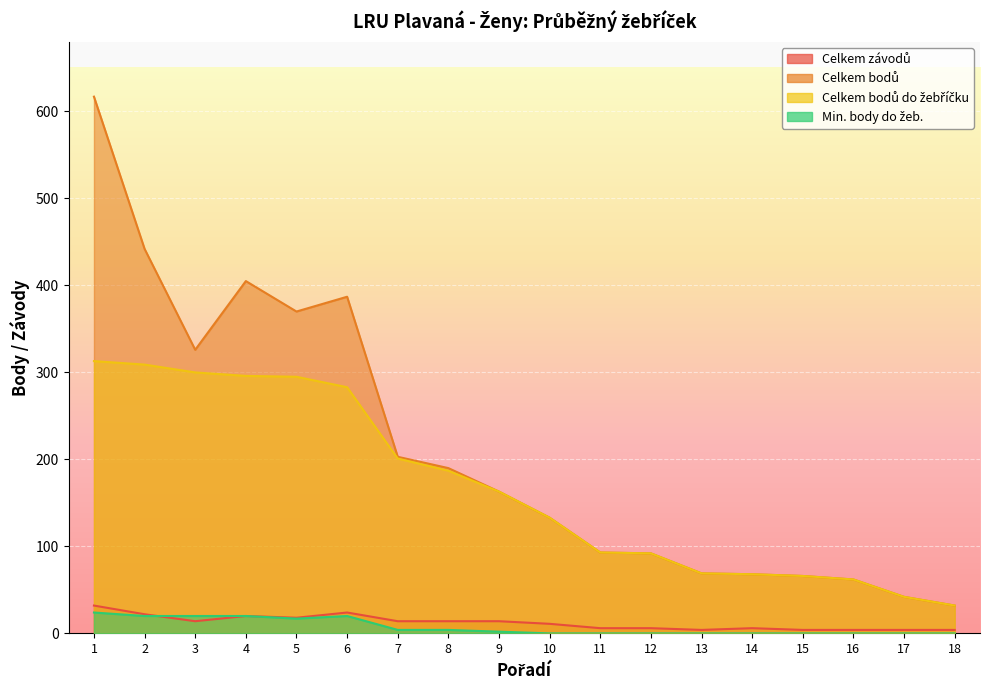

What are all the series names shown in the legend?

Celkem závodů, Celkem bodů, Celkem bodů do žebříčku, Min. body do žeb.